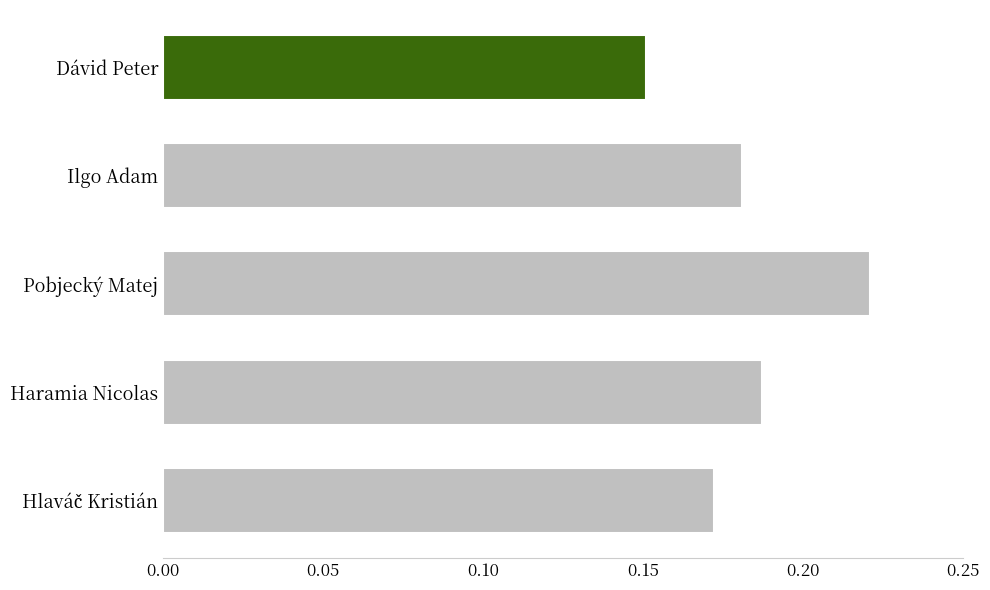

The chart shows a value of 0.1 at Dávid Peter. True or false?

False